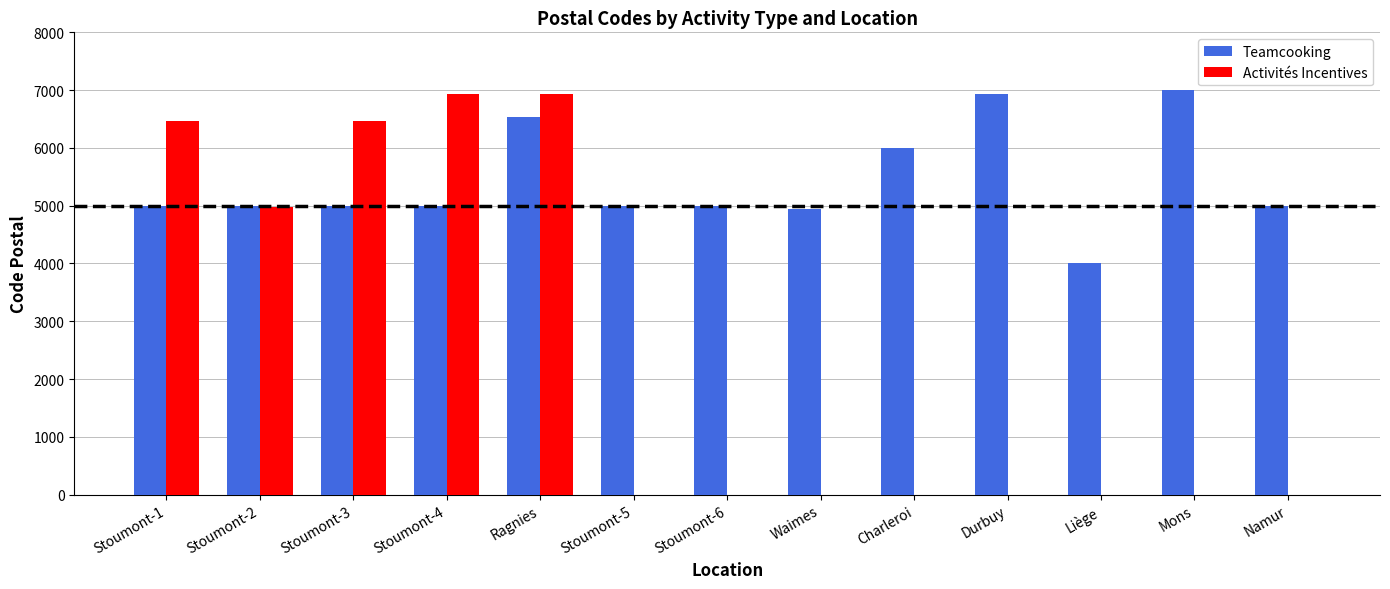

Between Ragnies and Durbuy, which series saw the biggest shift?

Activités Incentives